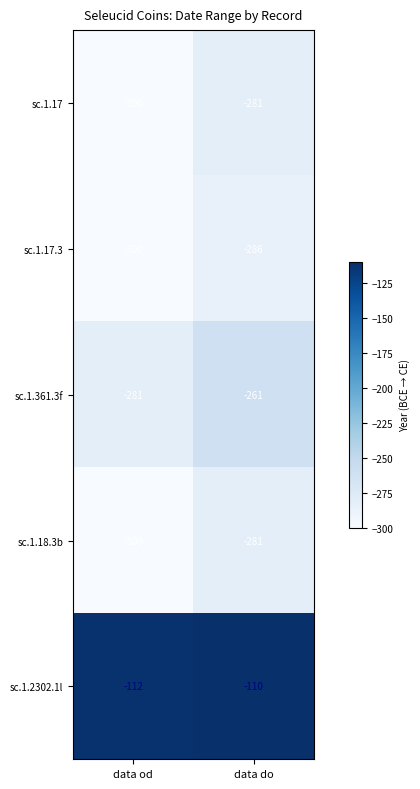

Which label corresponds to the smallest value in the chart?

data od